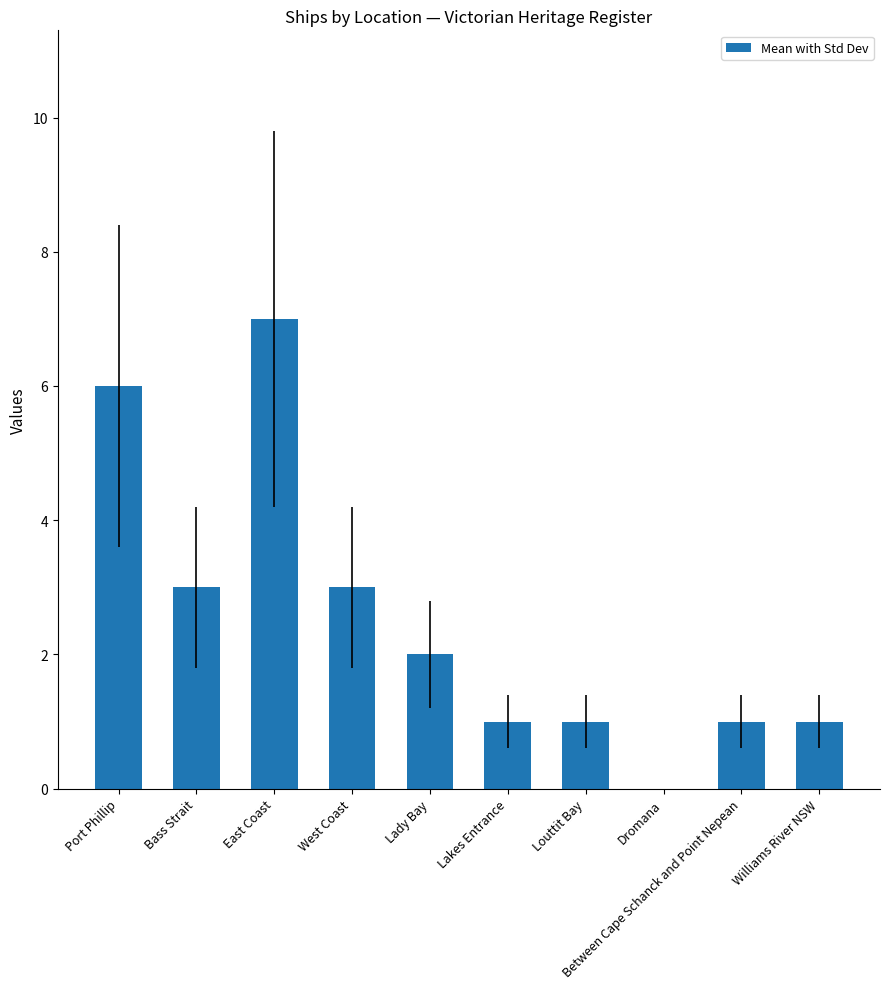

What is the sum of all values?

25